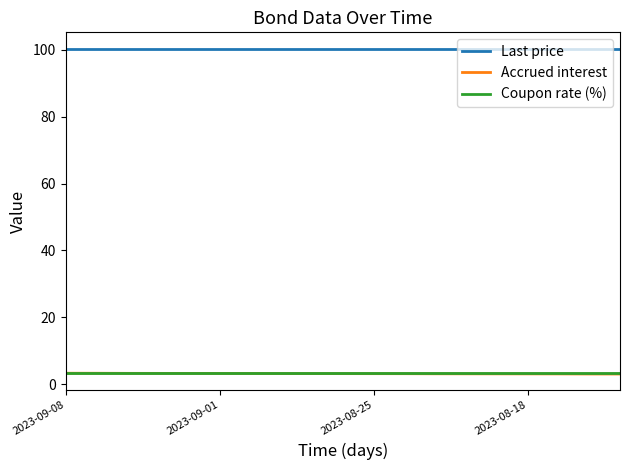

Which series has the largest total across all categories?

Last price